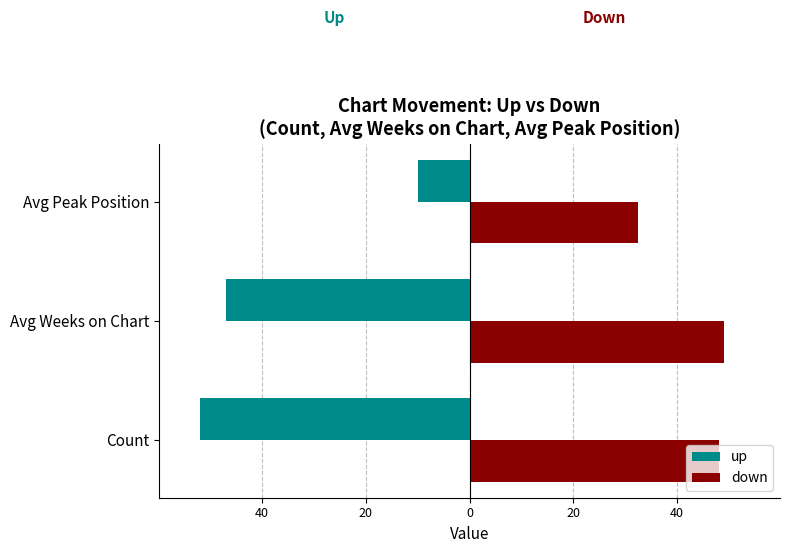

What are all the series names shown in the legend?

up, down